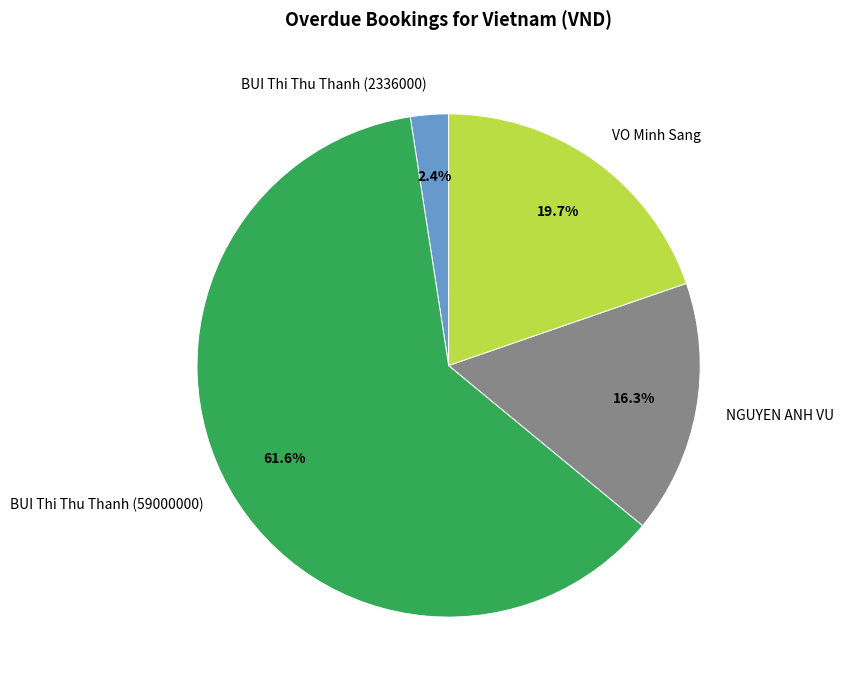

How many segments does this pie chart have?

4